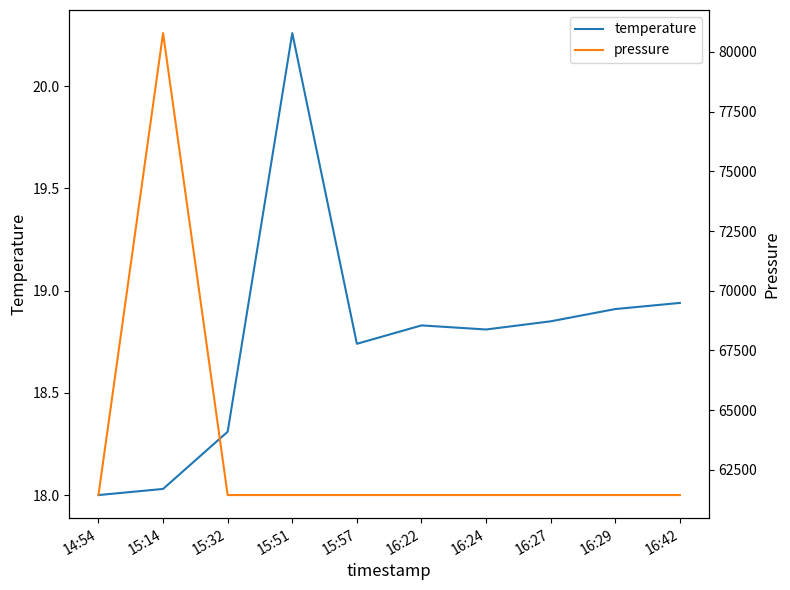

True or false: pressure has a value of 25550.7 at 15:57.

False